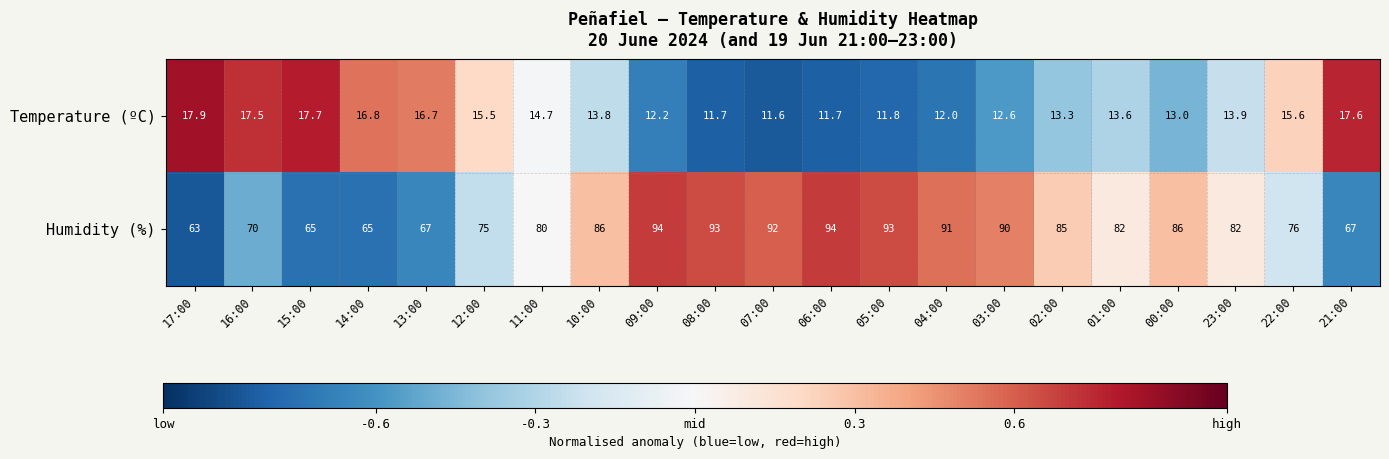

What is the maximum value for Humidity (%)?

94.0